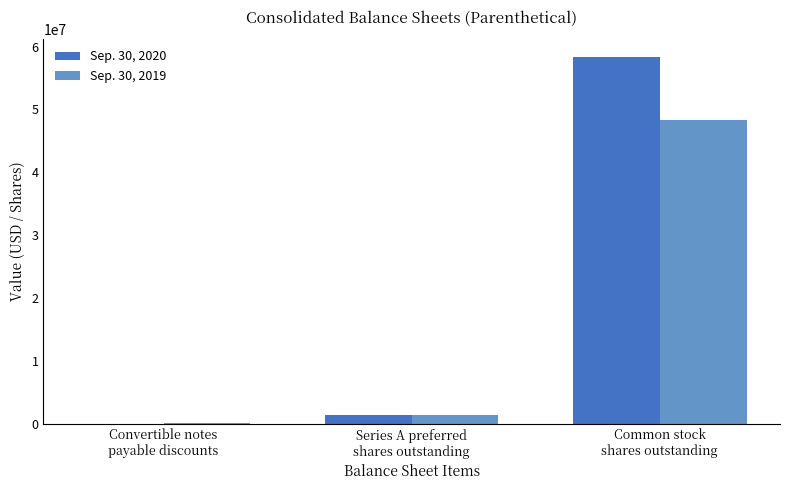

True or false: Sep. 30, 2019 has a value of 21286055 at Common stock
shares outstanding.

False